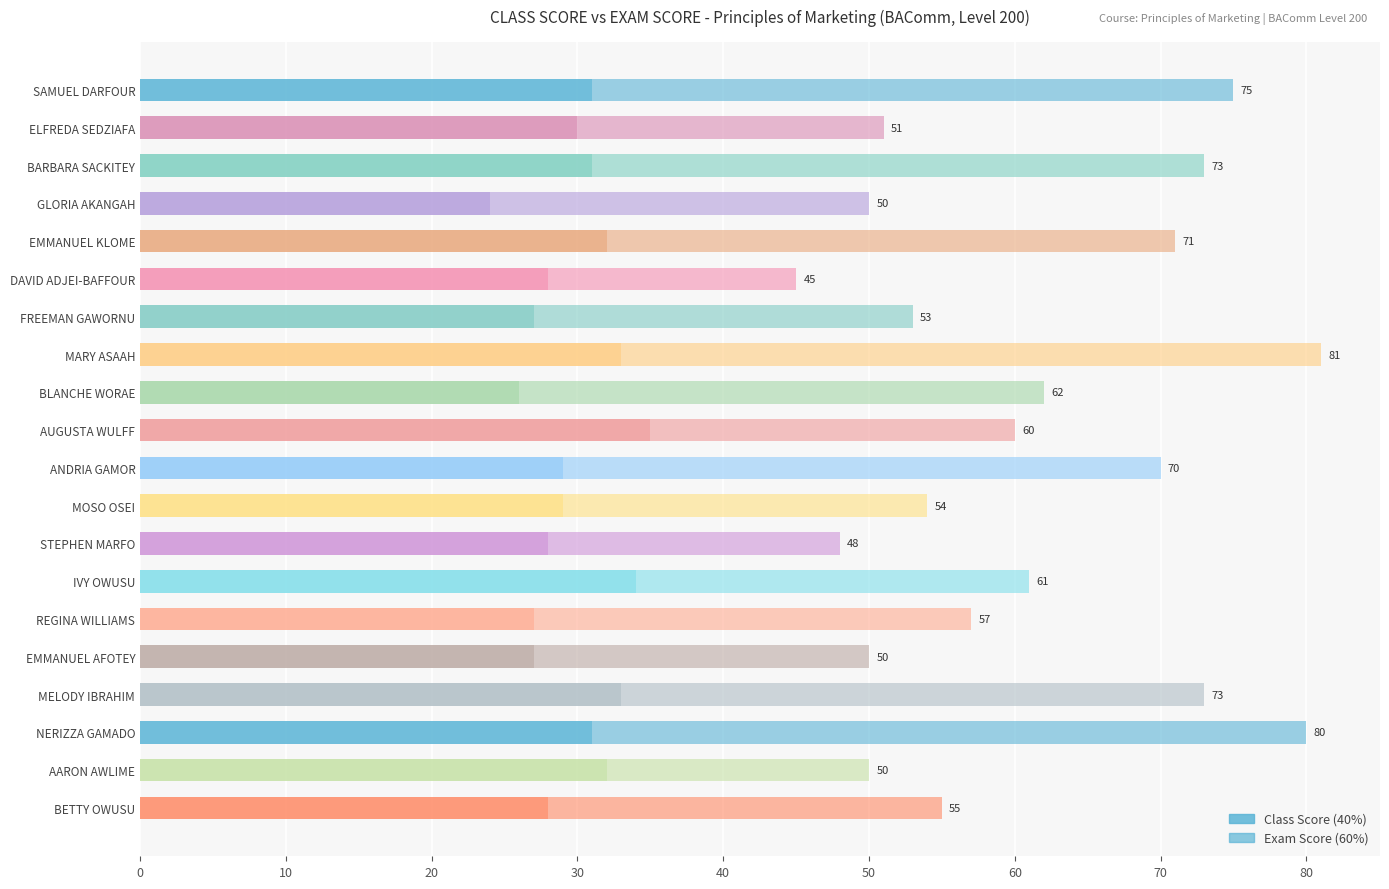

What is the average value of the Class Score (40%) series?

30